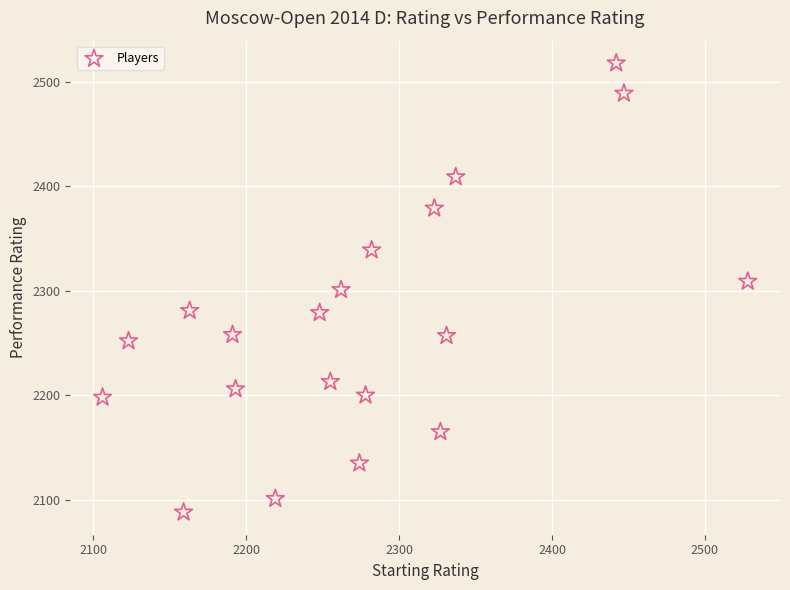

What is the range of Y values (max minus min)?

430